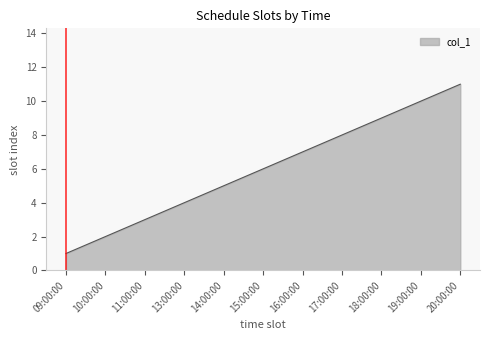

Reading left to right, what are all the values shown in this chart?

09:00:00=1	10:00:00=2	11:00:00=3	13:00:00=4	14:00:00=5	15:00:00=6	16:00:00=7	17:00:00=8	18:00:00=9	19:00:00=10	20:00:00=11